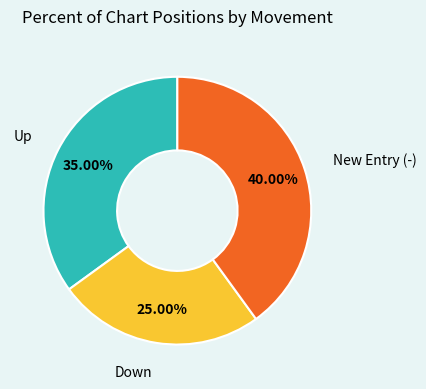

How many slices are in this pie chart?

3